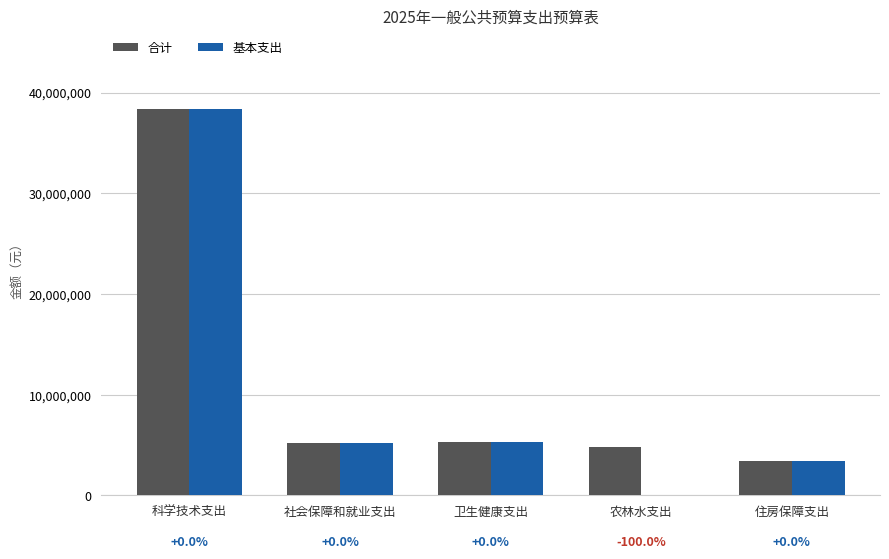

What are all the series names shown in the legend?

合计, 基本支出